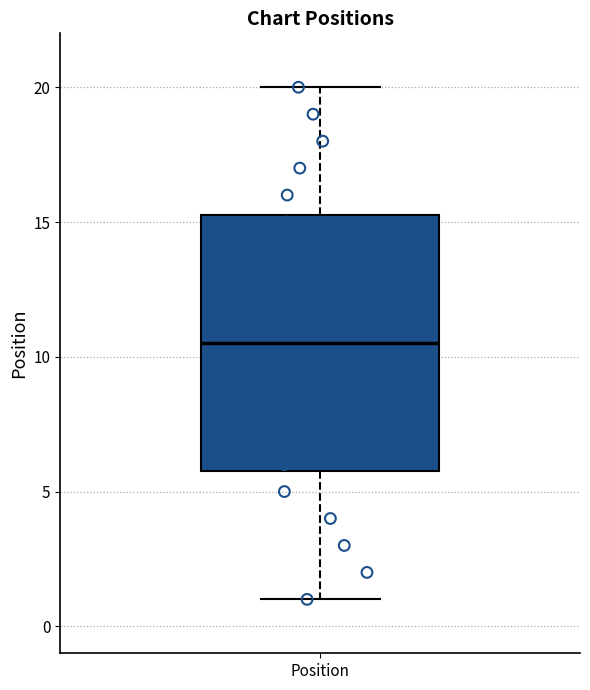

Read this box plot against the y-axis: the position of the median line, the range covered by the box, and the ends of both whiskers. The values are not printed on the chart, so give them approximately, as read against the axis.

median 10.5, box 6.0 to 15.5, whiskers 1.0 to 20.0